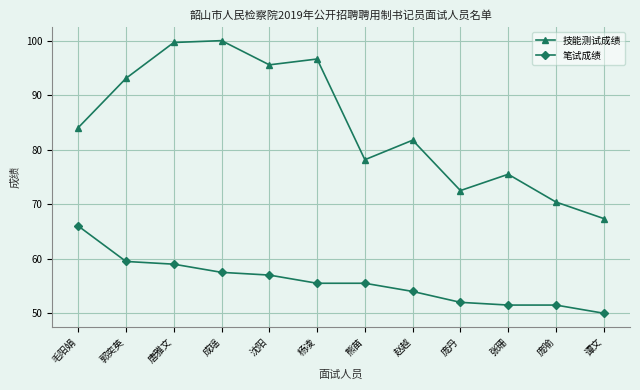

How many values in the 技能测试成绩 series are below 84?

6